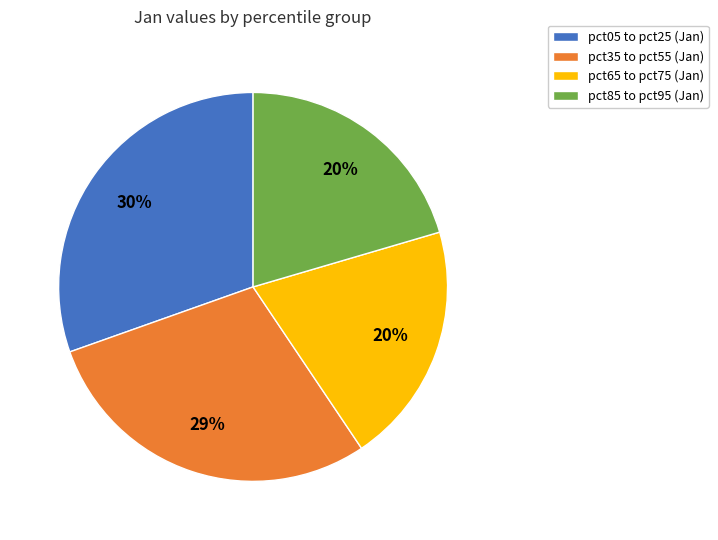

The pct35 to pct55 (Jan) slice represents 23% of the pie. True or false?

False